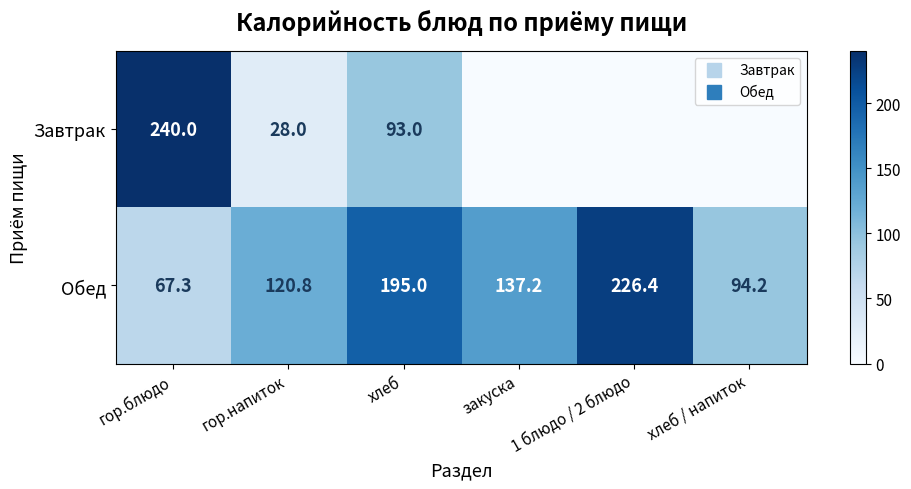

How many data points in Завтрак are above 28?

2